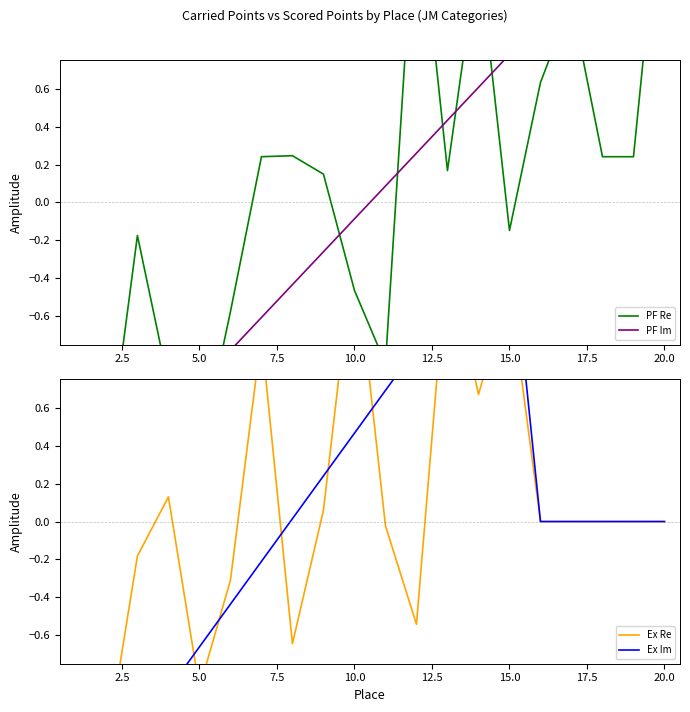

True or false: Scored Points and PF Re (JM 13-14 Carried) cross at least once.

True